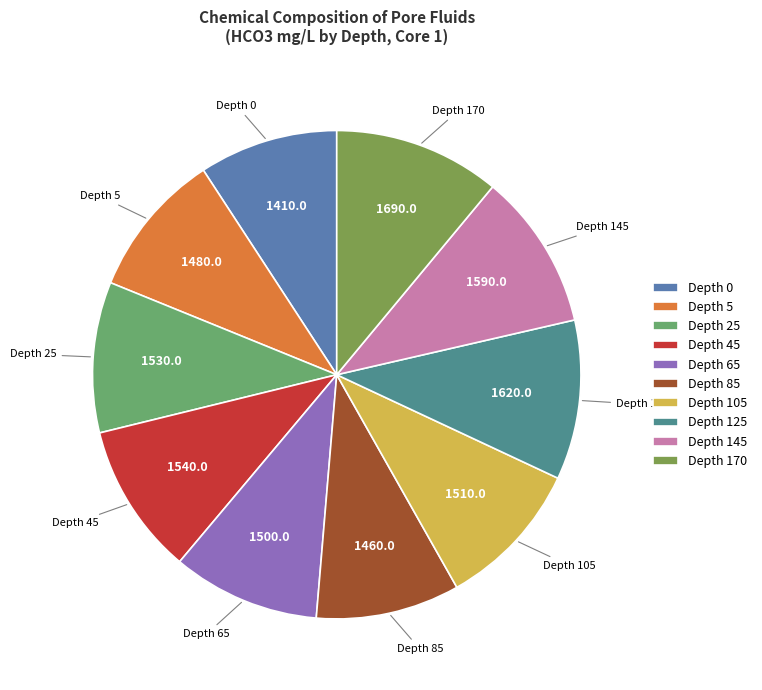

Is it true that Depth 65 is 1% of the pie?

False